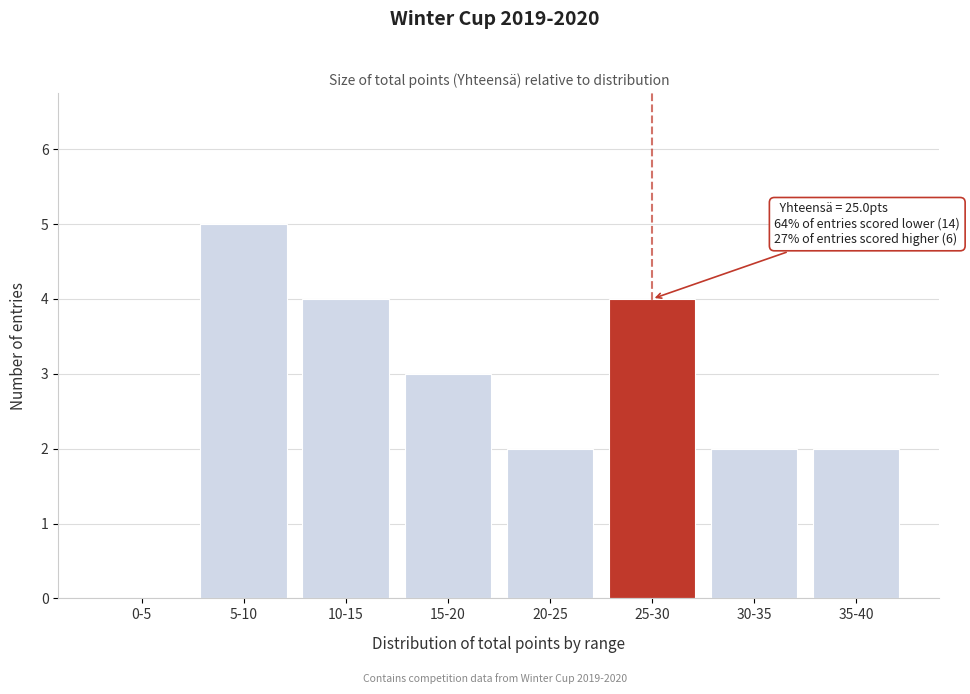

Reading right to left, list all the values displayed in this chart.

35-40=2	30-35=2	25-30=4	20-25=2	15-20=3	10-15=4	5-10=5	0-5=0